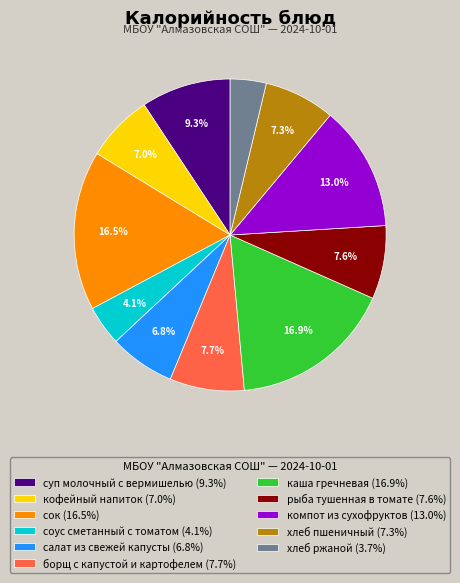

Is the sum of сок and рыба тушенная в томате greater than half?

No